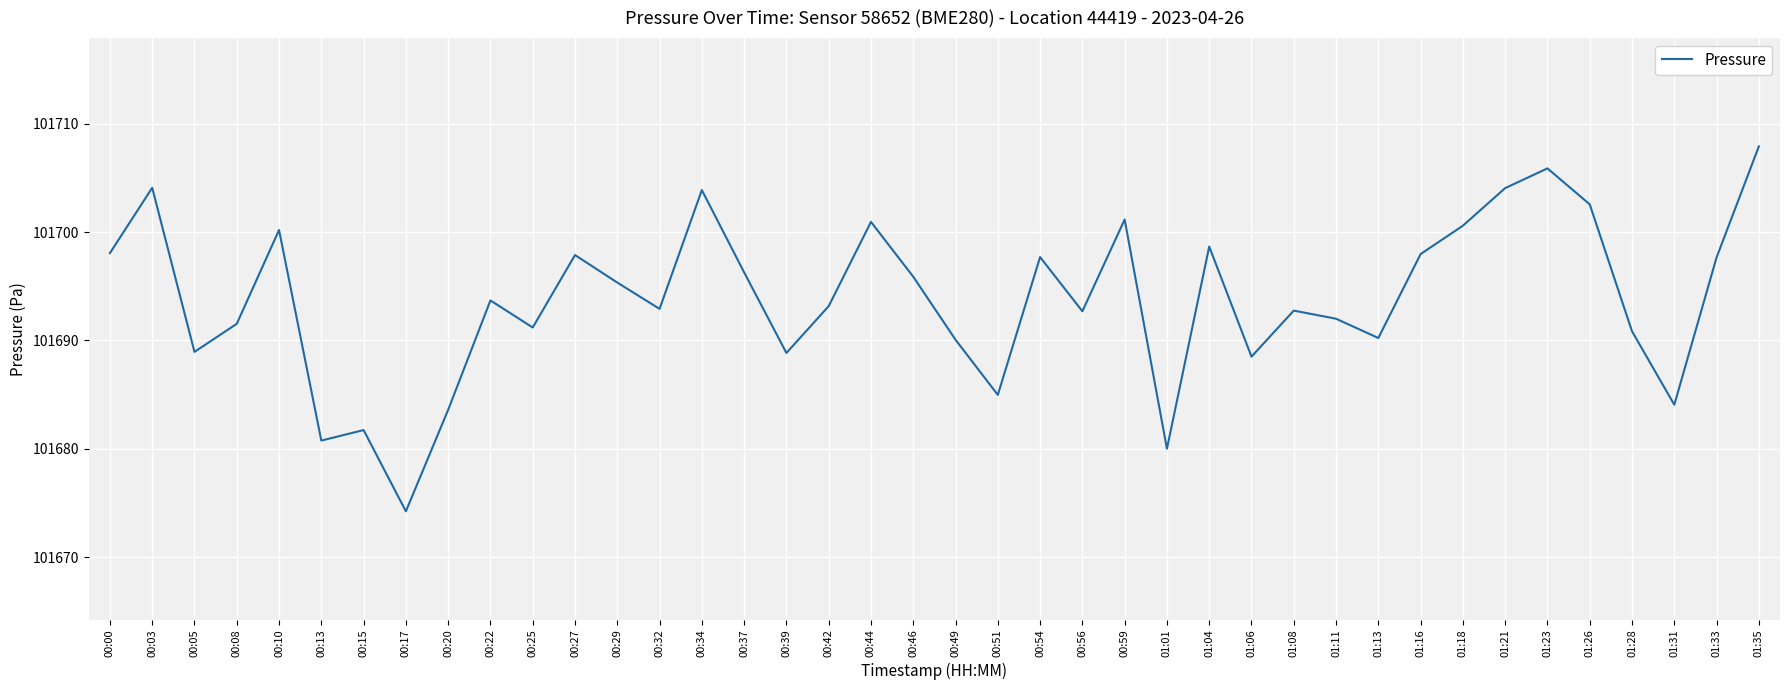

What position from the right is 01:08?

12